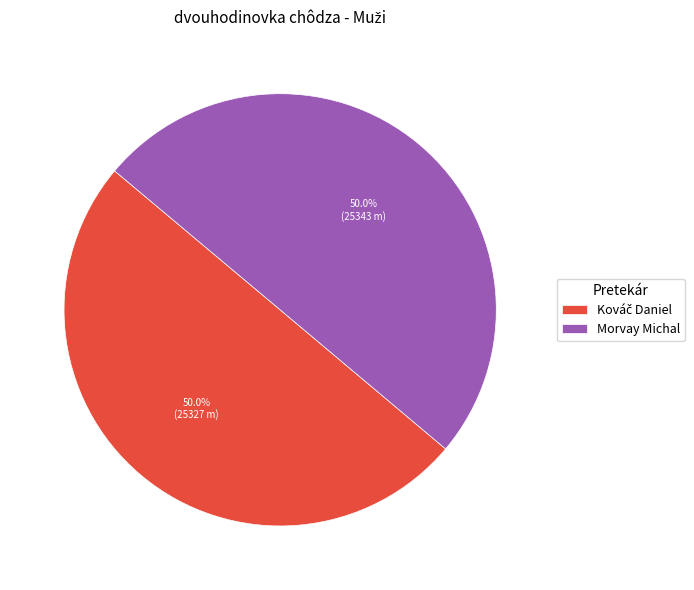

How many slices are in this pie chart?

2